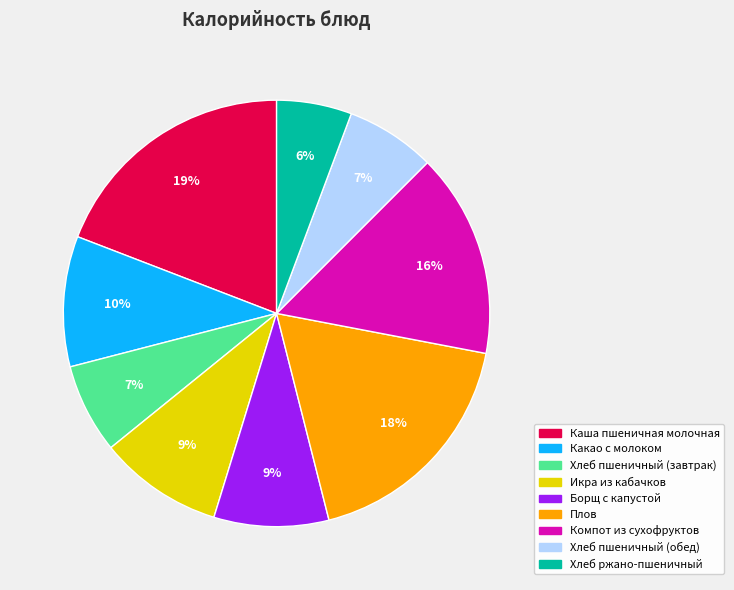

How many slices are in this pie chart?

9